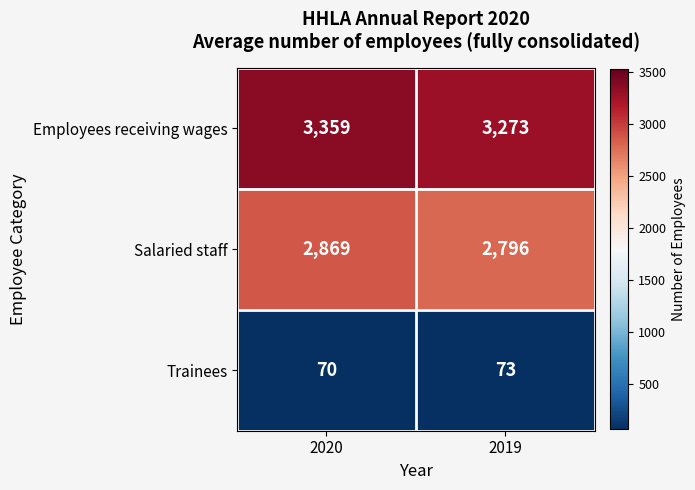

What is the difference between the Employees receiving wages values at 2019 and 2020?

86